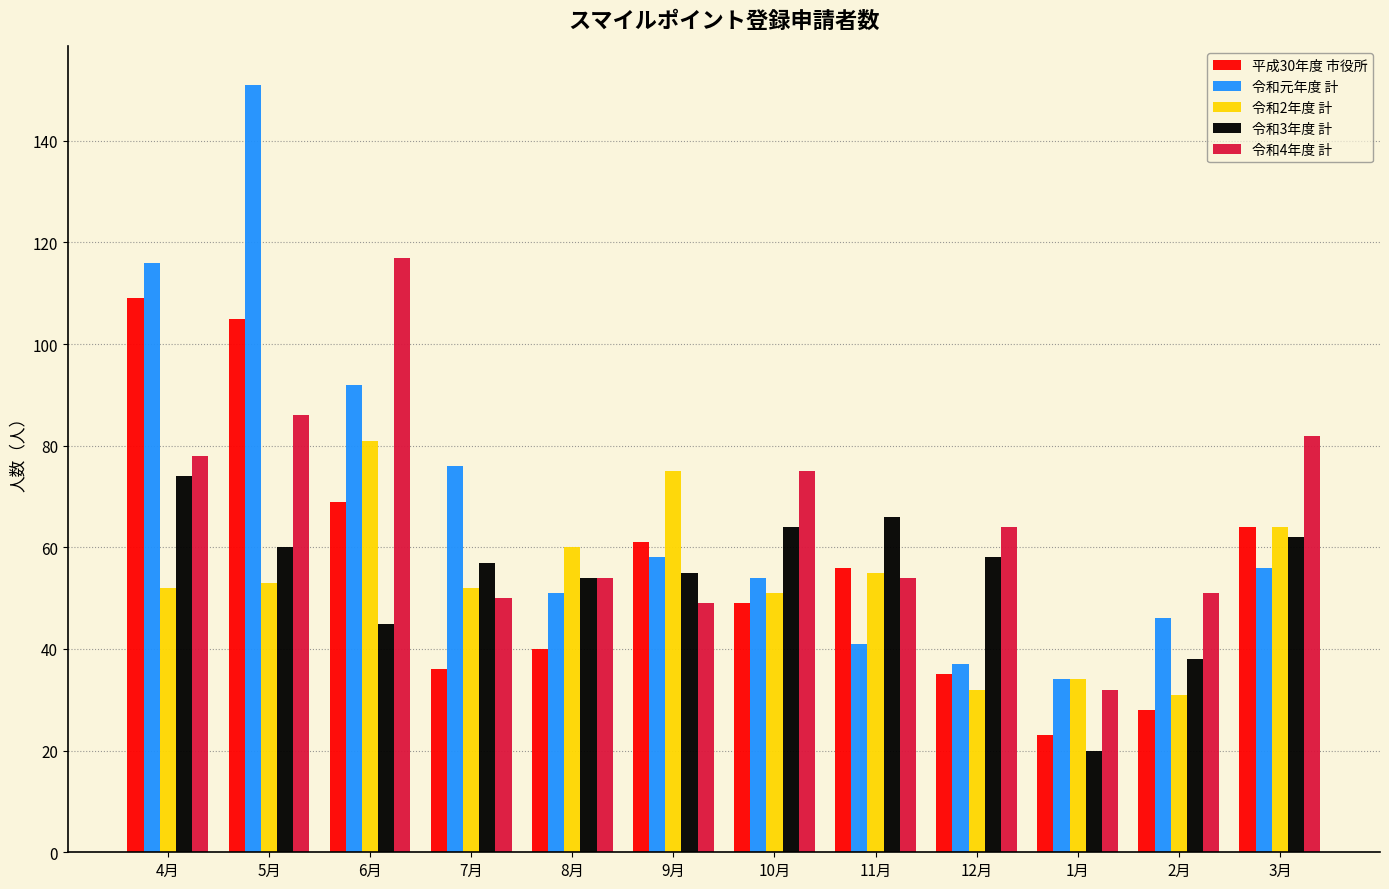

The 平成30年度 市役所 series shows 61 at 9月. True or false?

True